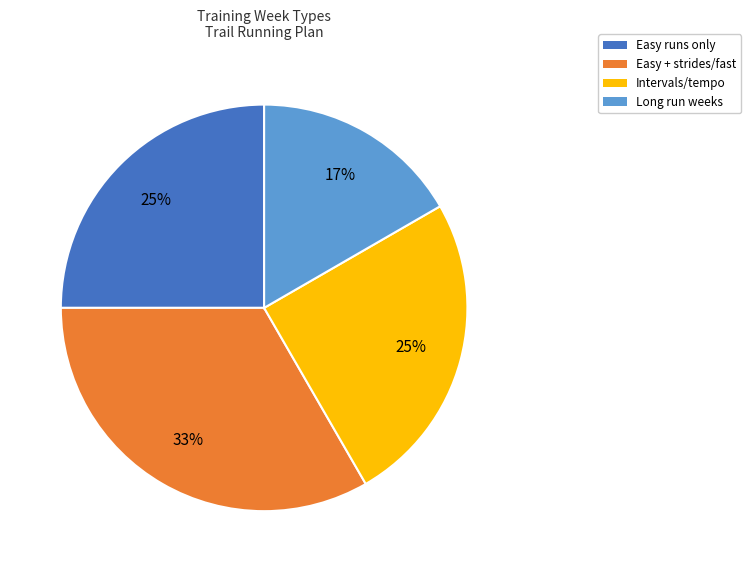

To the nearest percent, what is the average slice percentage?

25%